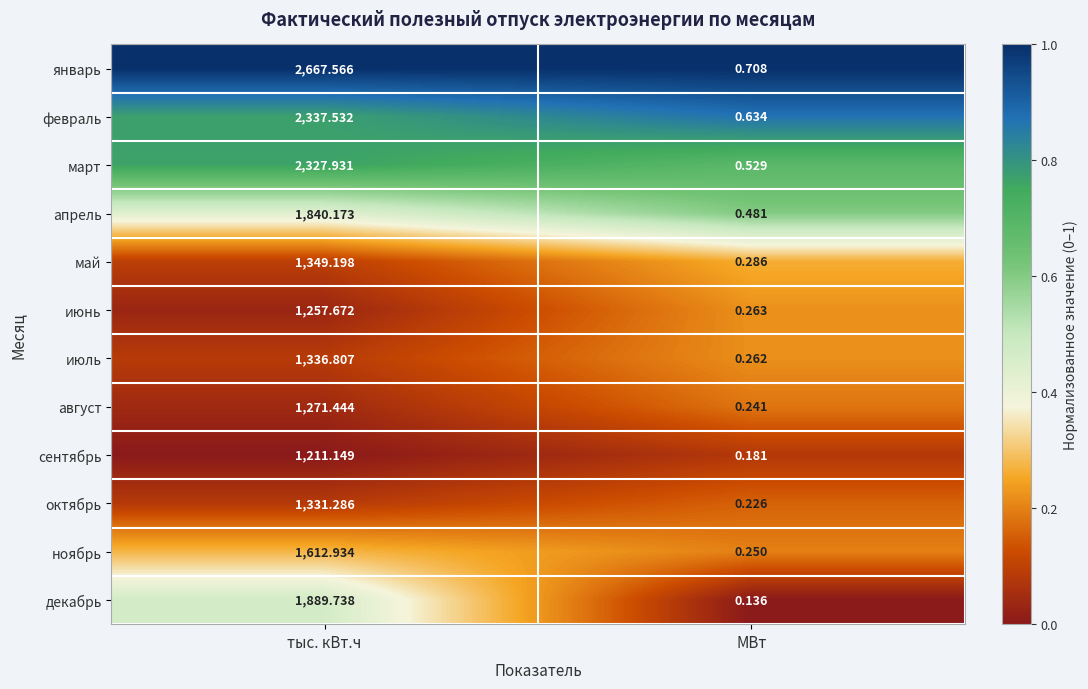

Which series has the largest total across all categories?

январь